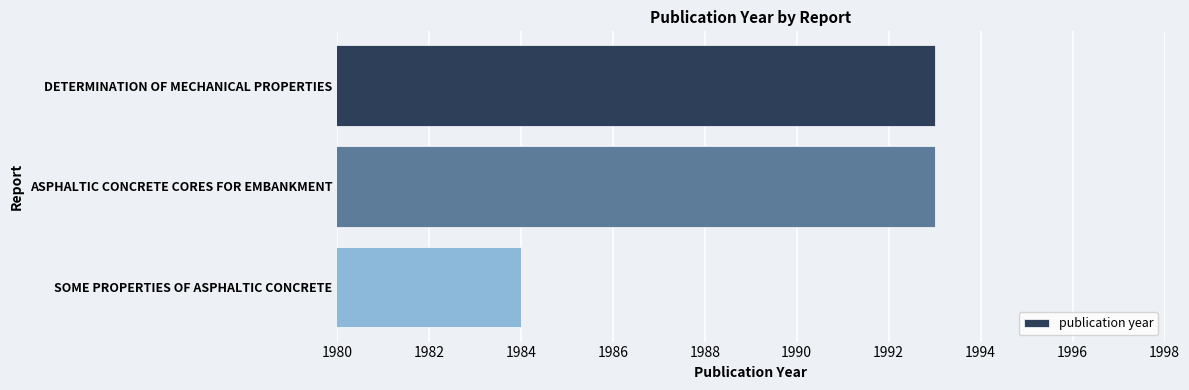

Does the chart contain any negative values?

No